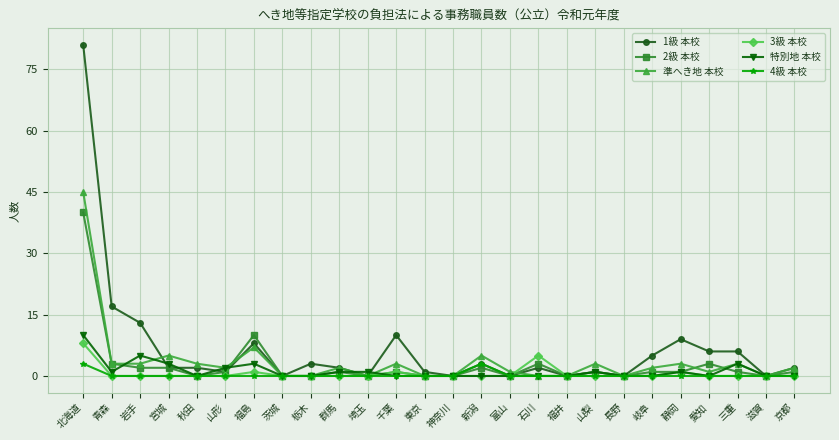

What is the difference between the highest and lowest values at 埼玉?

1